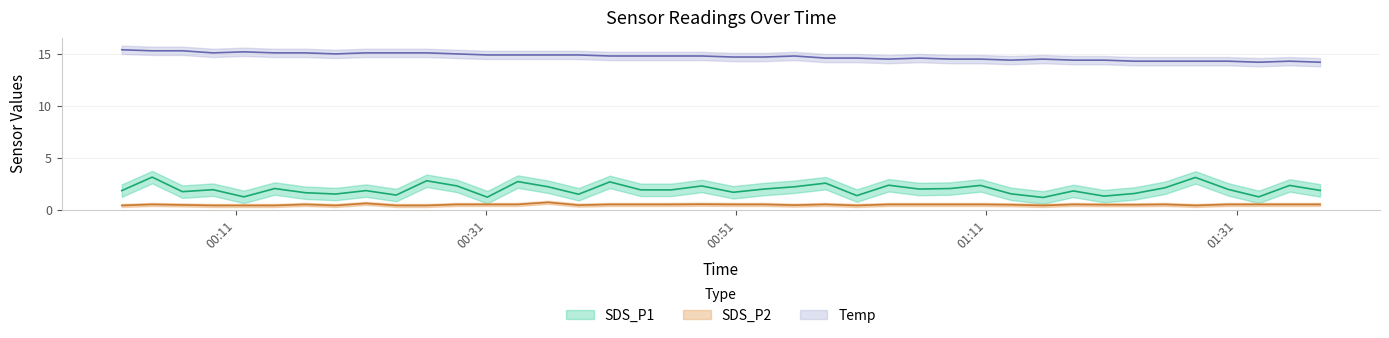

Does the chart have visible grid lines?

Yes